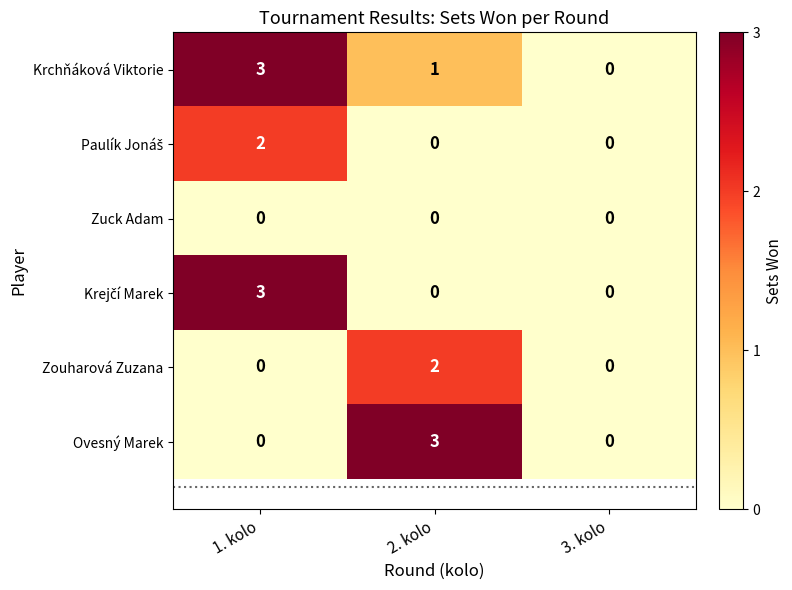

Is the value of Zuck Adam at 3. kolo greater than the value of Zouharová Zuzana at 2. kolo?

No